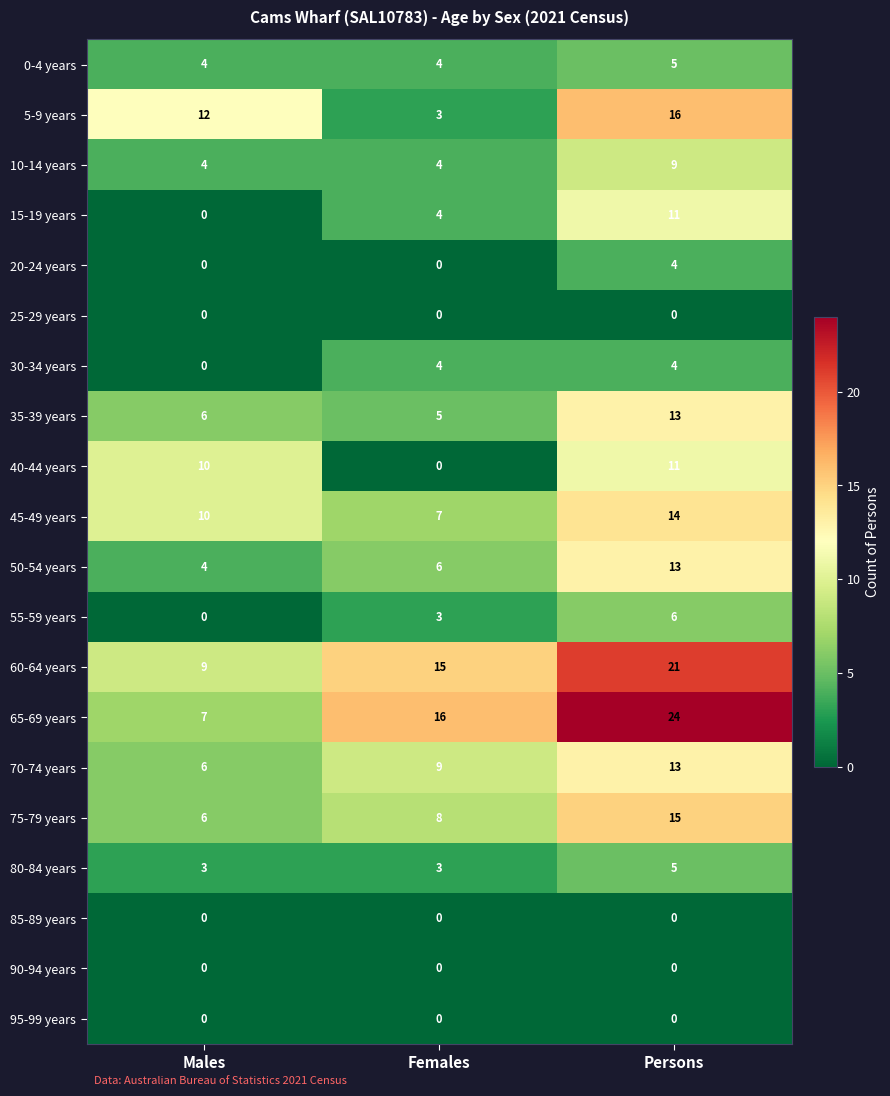

What is the sum of all 30-34 years values?

8